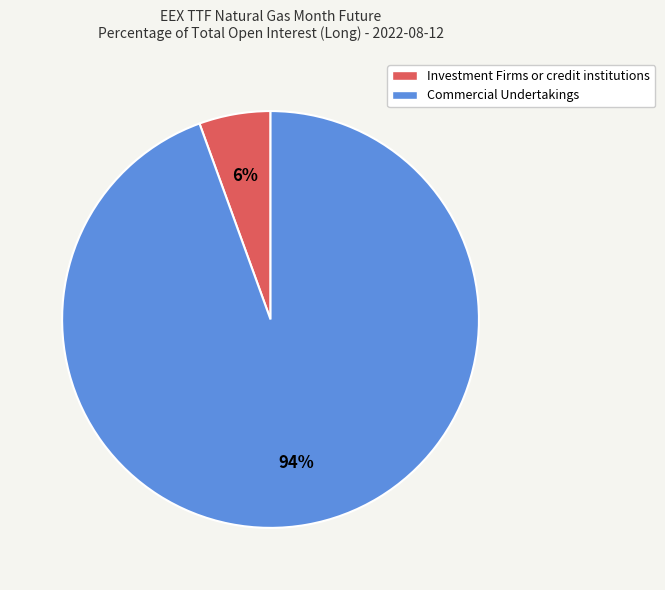

The Investment Firms or credit institutions slice represents 6% of the pie. True or false?

True